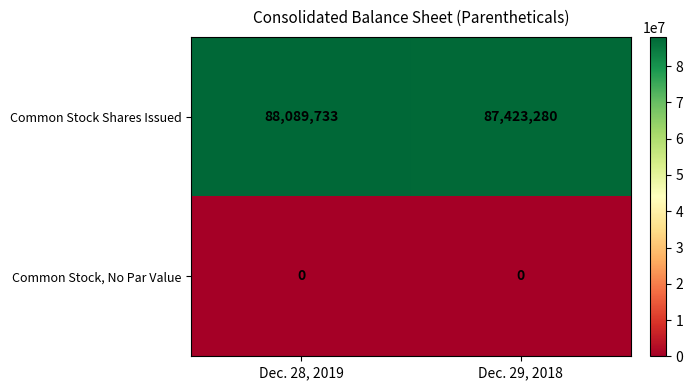

Rank the series at Dec. 28, 2019 from lowest to highest value.

Common Stock, No Par Value, Common Stock Shares Issued